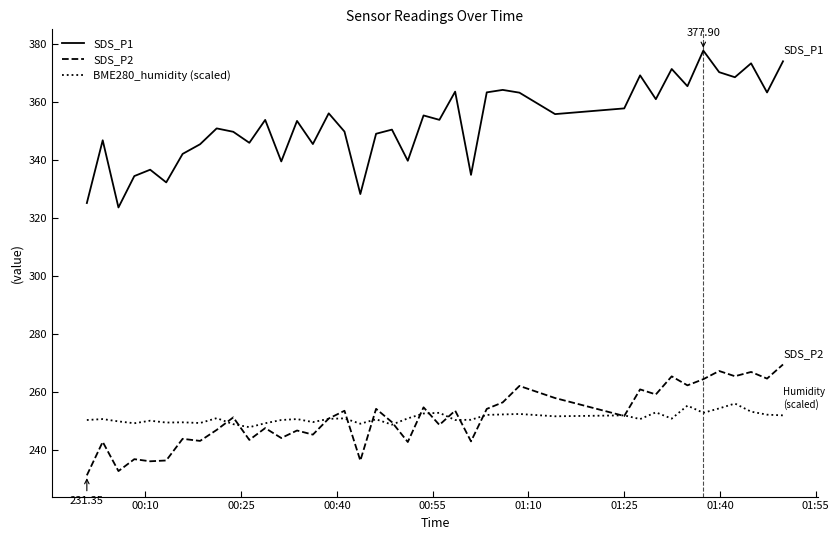

What is the minimum value for BME280_humidity (scaled)?

248.0